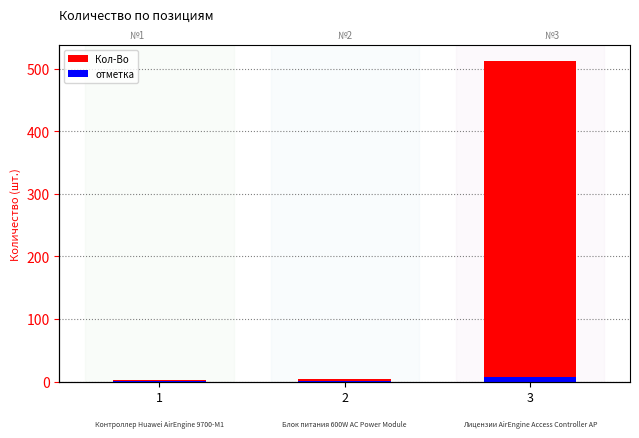

Reading left to right, what are all the values shown in this chart?

Кол-Во: 2.0	4.0	512.0
отметка: 0.5	0.5	7.7